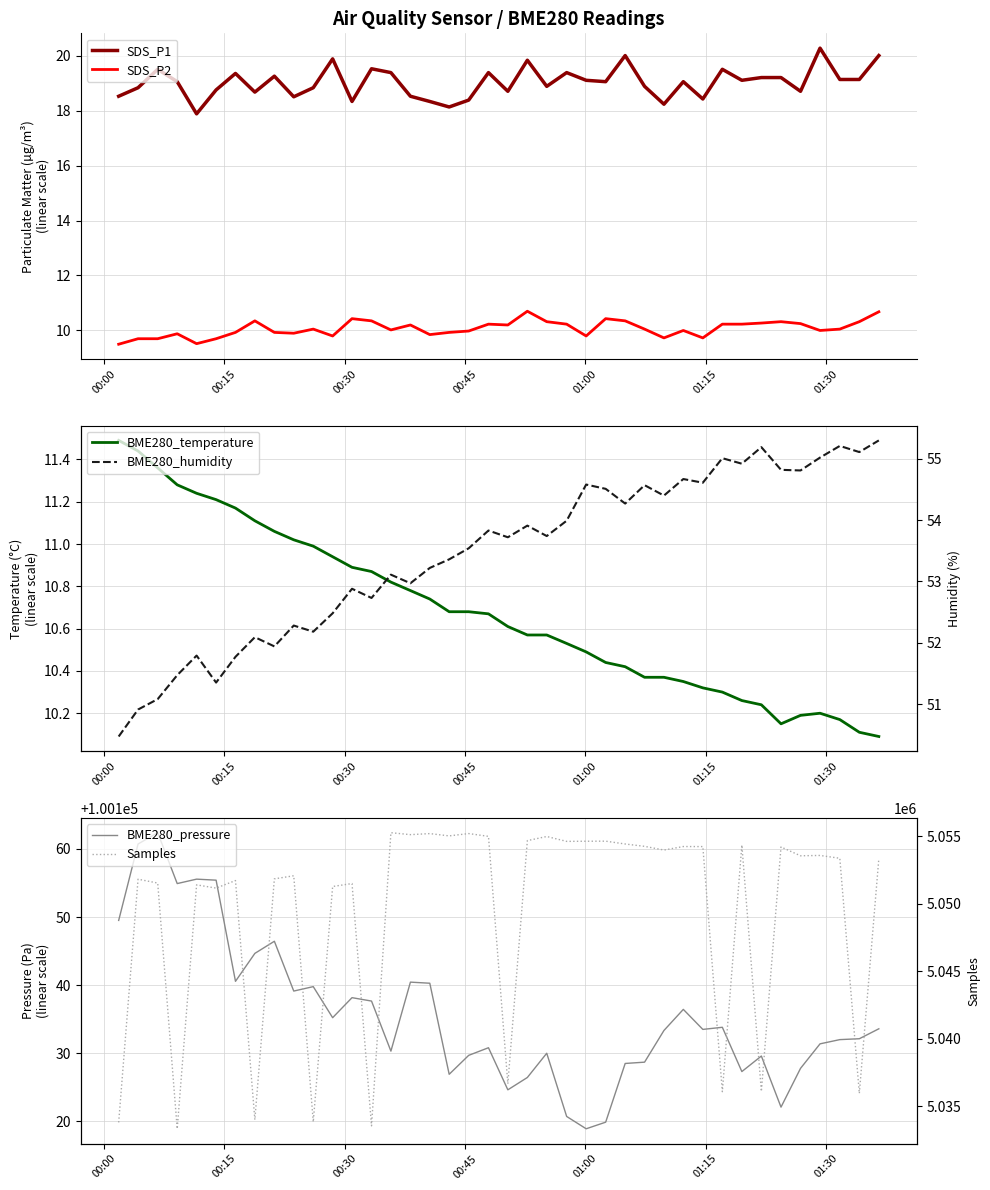

How many categories are shown in the chart?

40